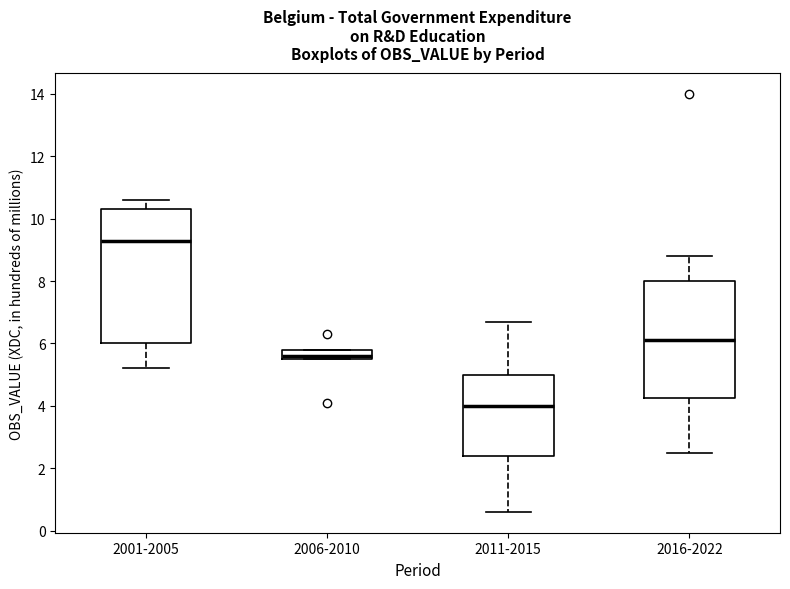

Which box's median line is the highest?

2001-2005